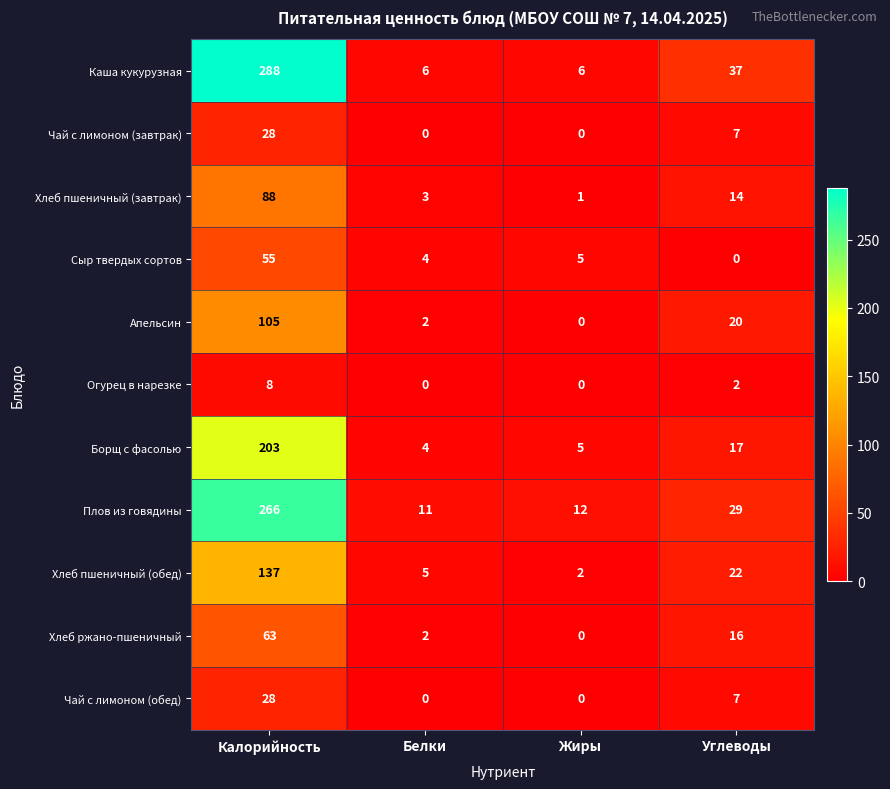

At which label is Хлеб пшеничный (завтрак) closest to 44?

Углеводы